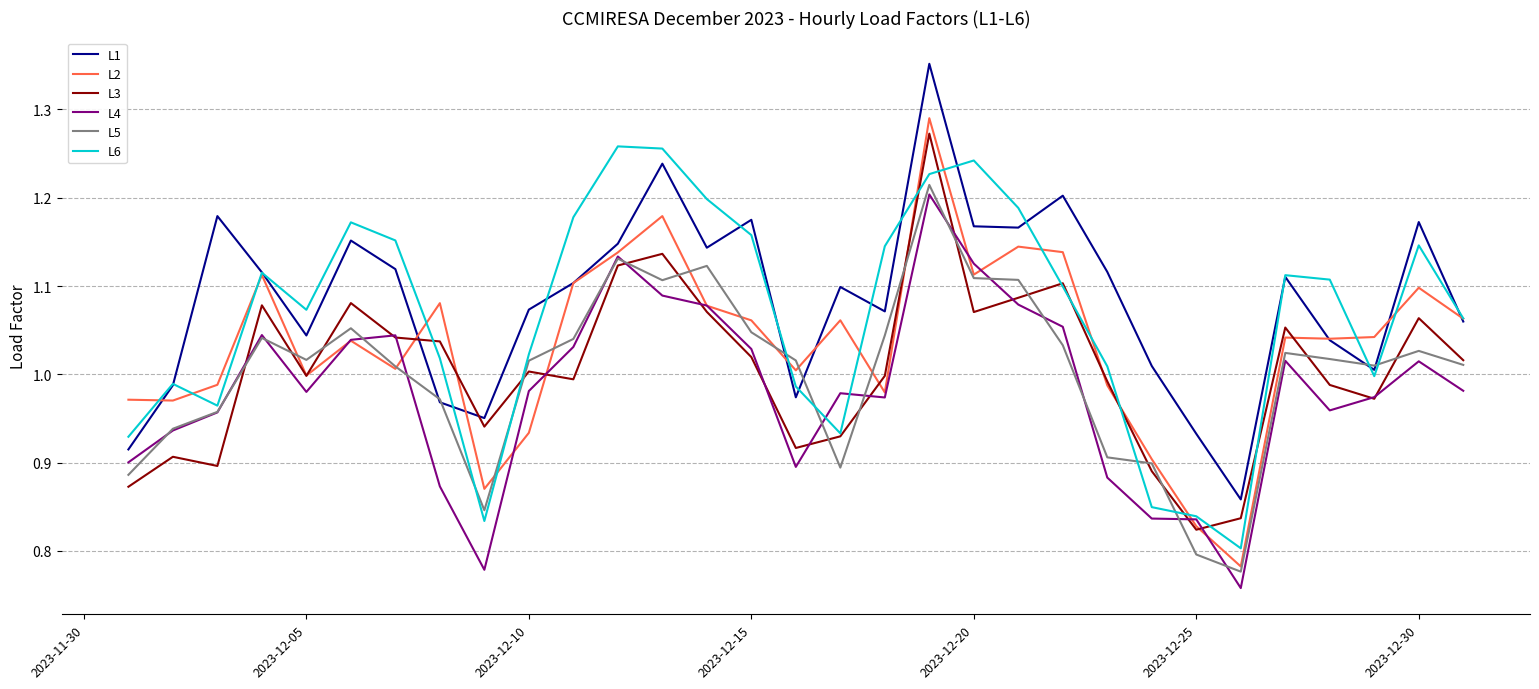

Which series has the widest spread of values?

L2